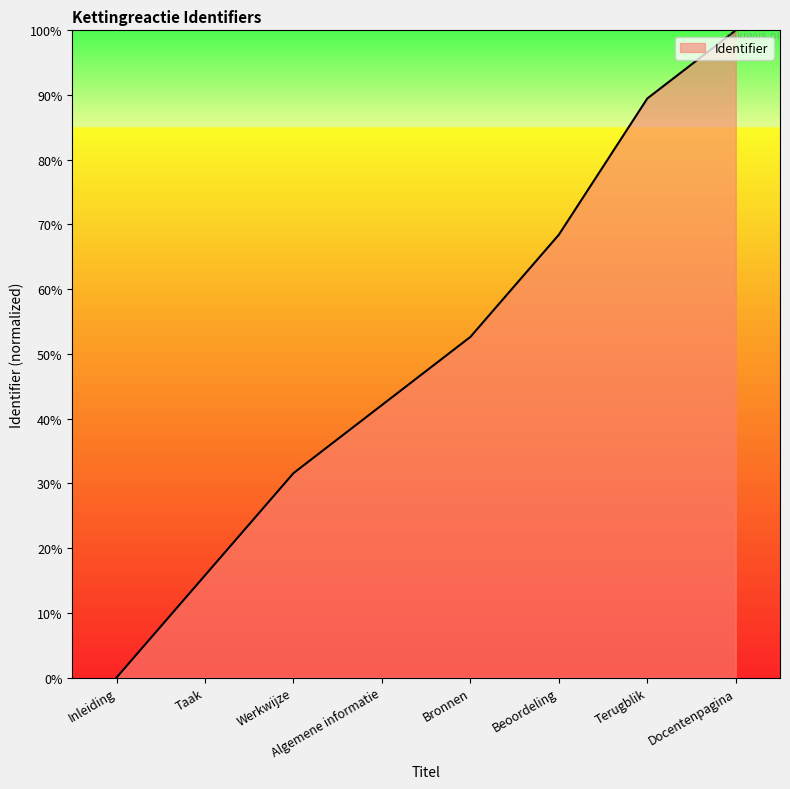

What position from the right is Terugblik?

2